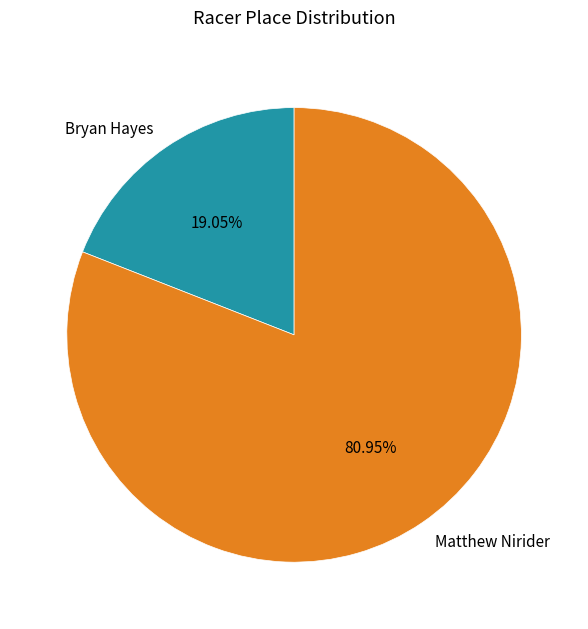

Which category has the smallest portion of the pie?

Bryan Hayes